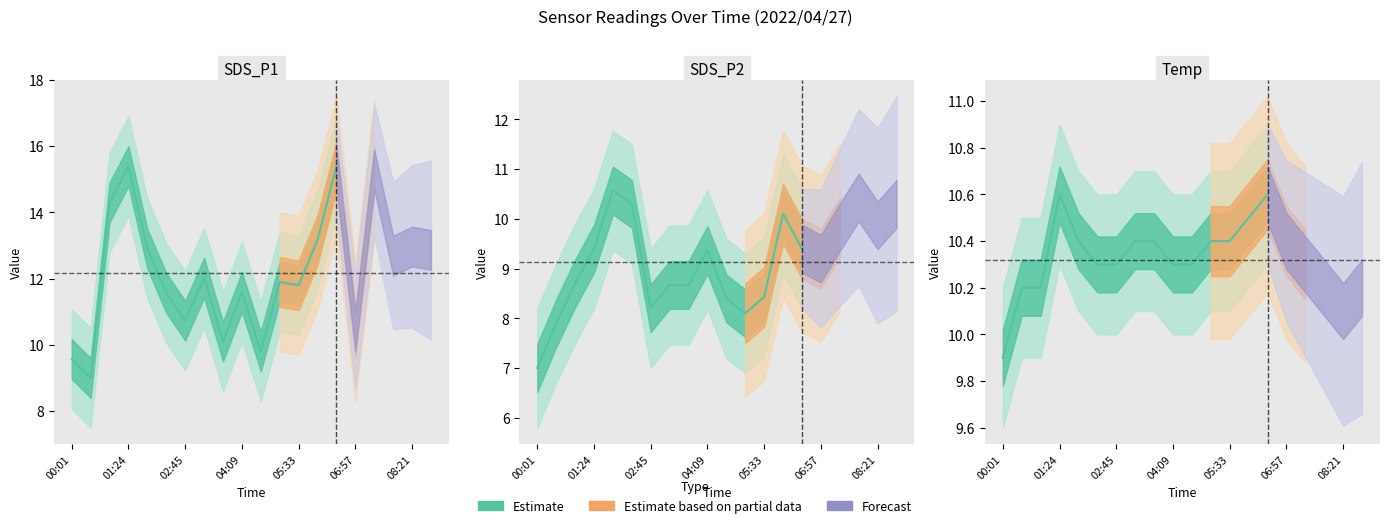

What is the value of the SDS_P1 point at the 1st from the left?

9.6